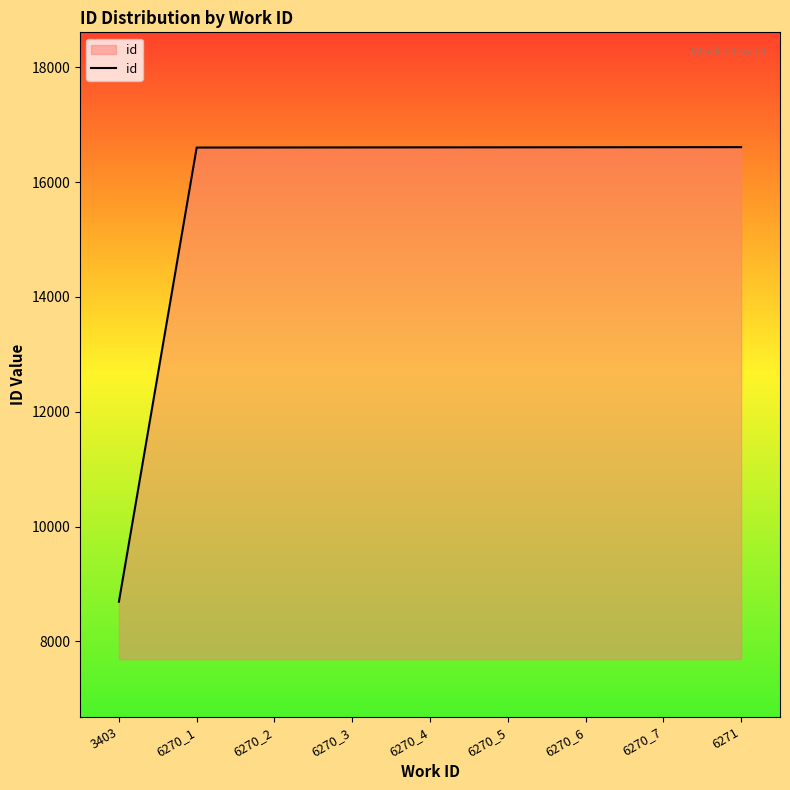

What value does the data have at 6271?

16608